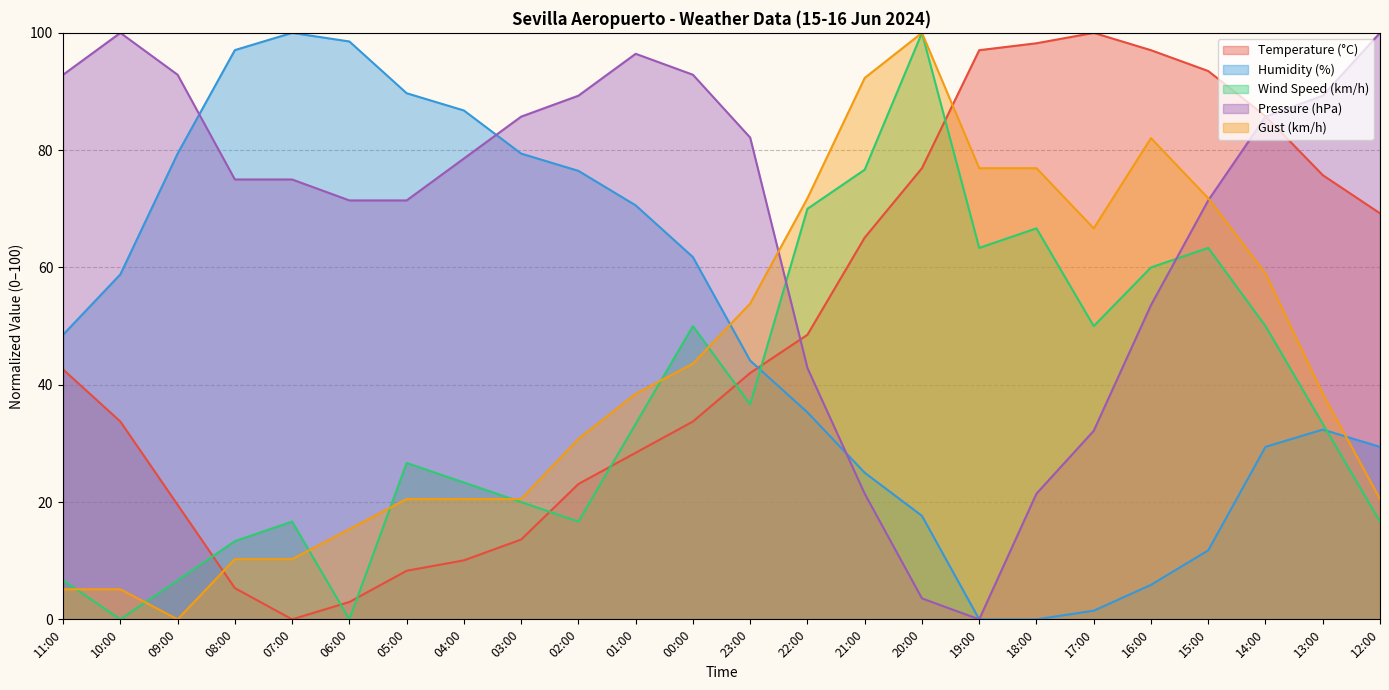

How many intersections are there between Gust (km/h) and Humidity (%)?

2